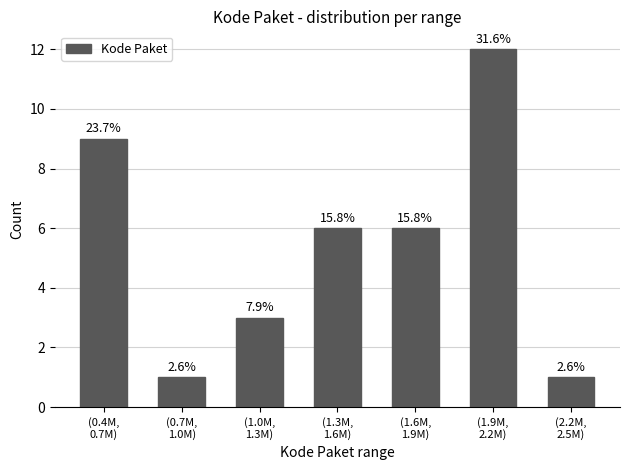

How many bars are there in total?

7